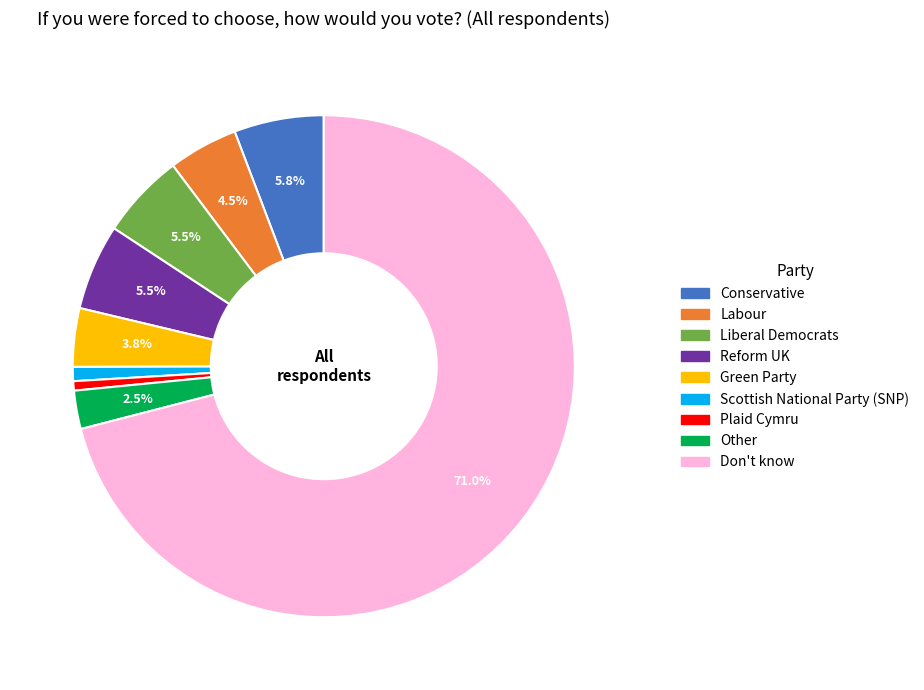

Count the number of slices in the pie.

9